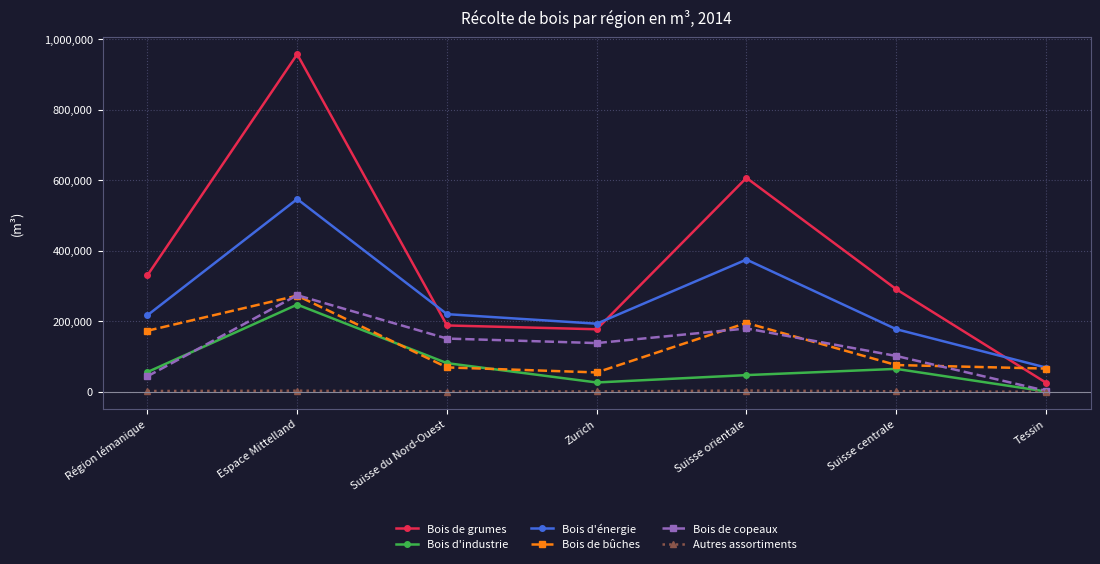

What is the value of the Bois de bûches point at the 7th from the left?

65904